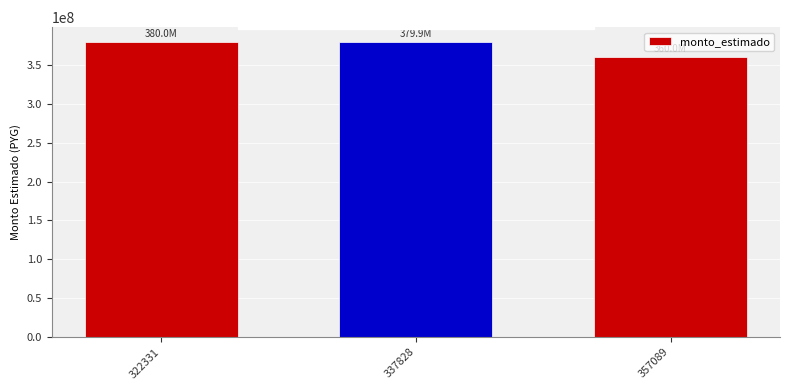

What is the change in value from 322331 to 337828?

-40000